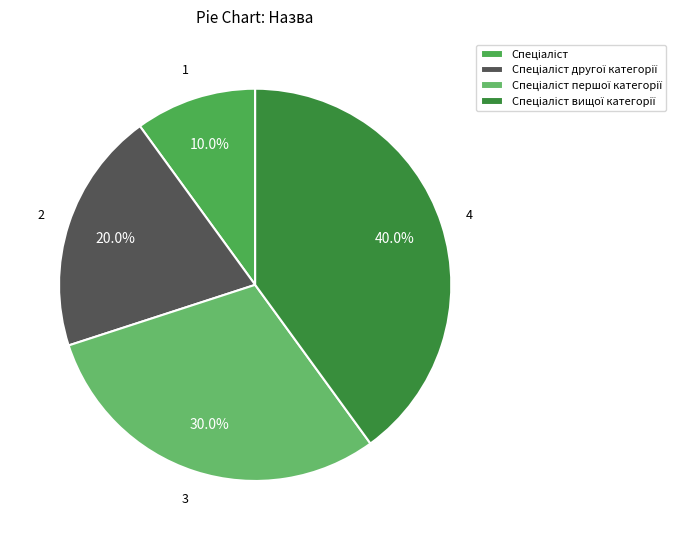

Count the number of slices in the pie.

4